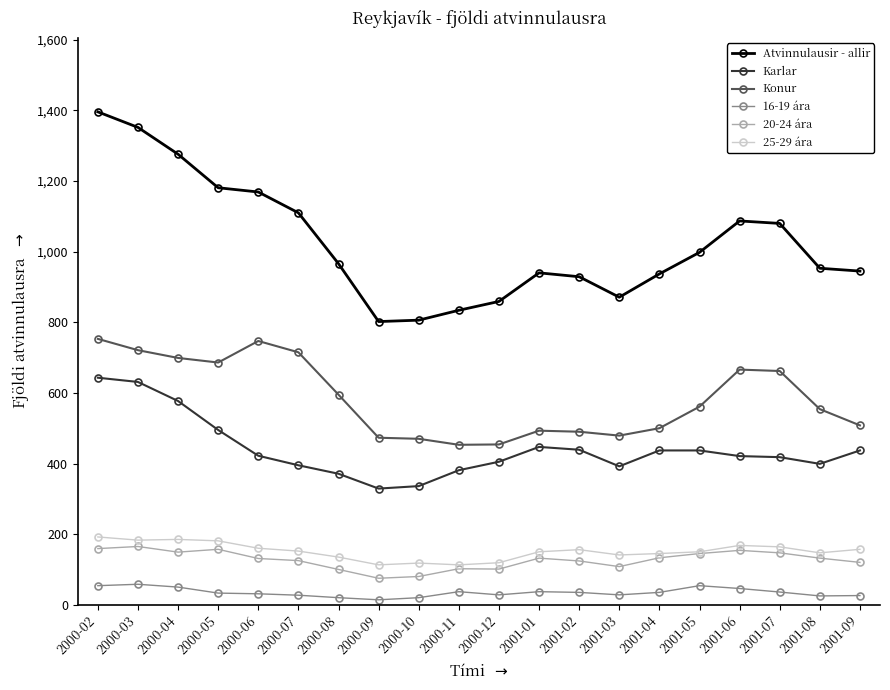

True or false: 20-24 ára has more than 0 points higher than both neighbors.

True